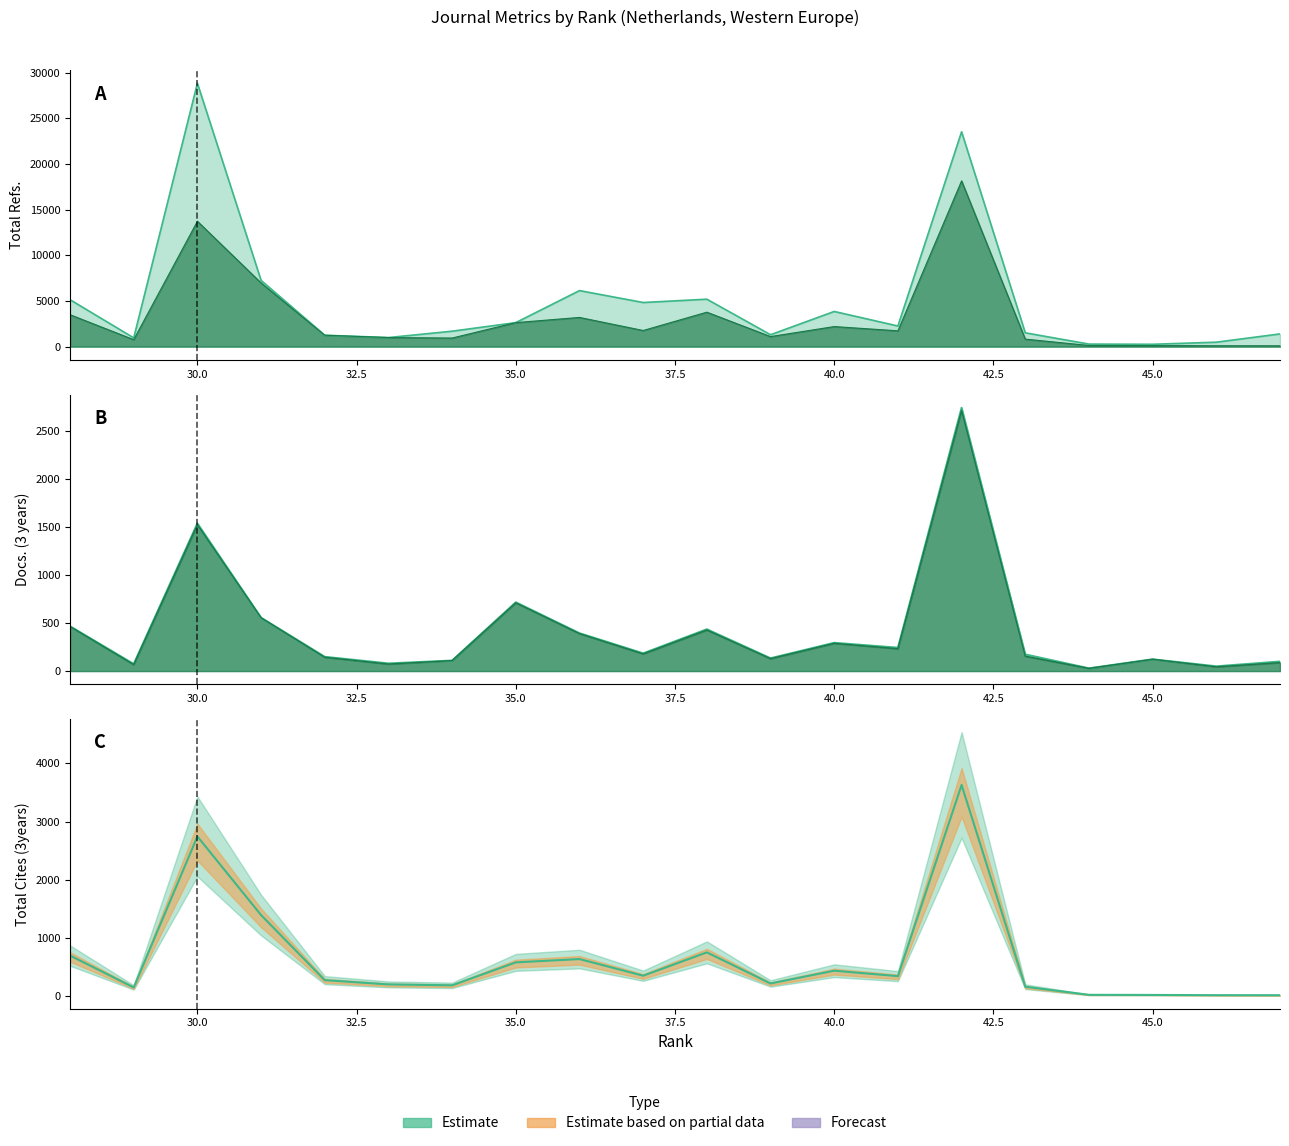

List the labels in order of Total Refs. value, largest first.

30, 42, 31, 36, 38, 28, 37, 40, 35, 41, 34, 43, 47, 39, 32, 33, 29, 46, 44, 45